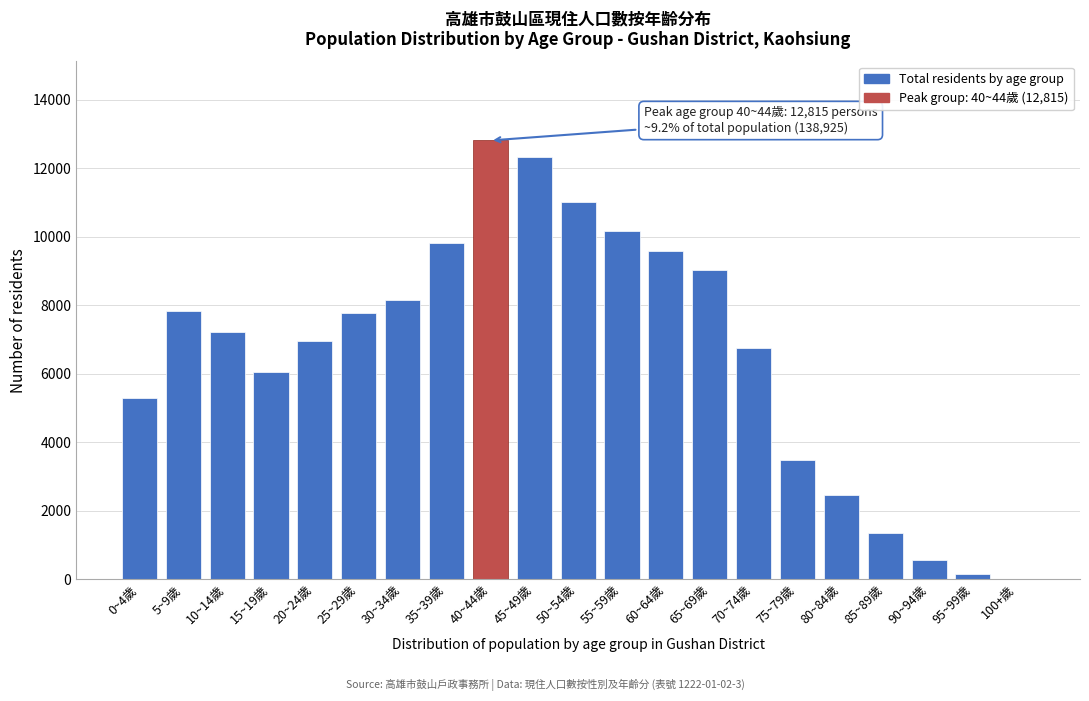

Between 75~79歲 and 65~69歲, which is larger?

65~69歲